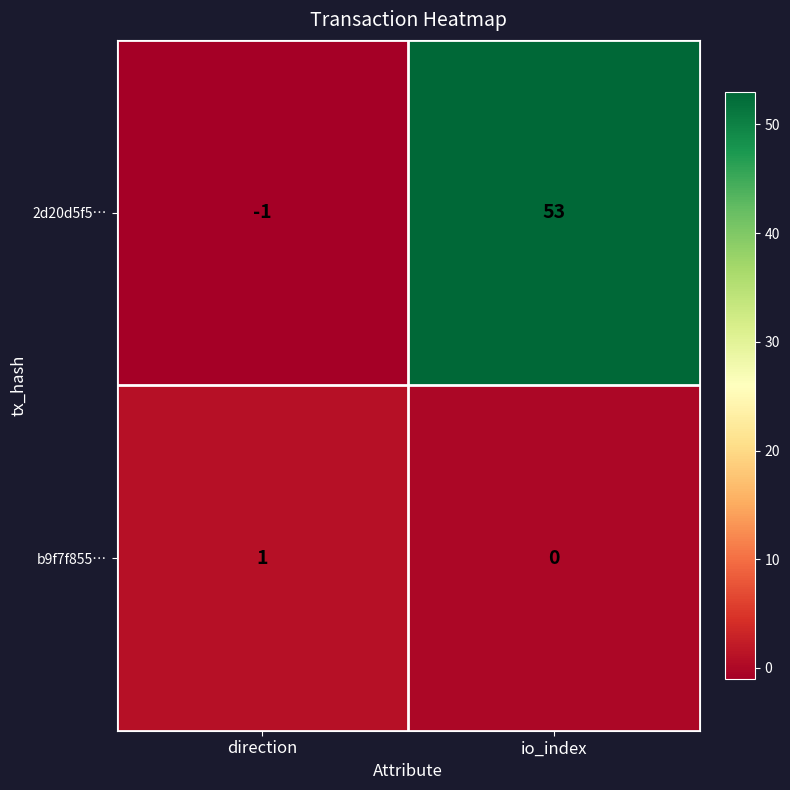

Rank the categories by 2d20d5f5… value from lowest to highest.

direction, io_index